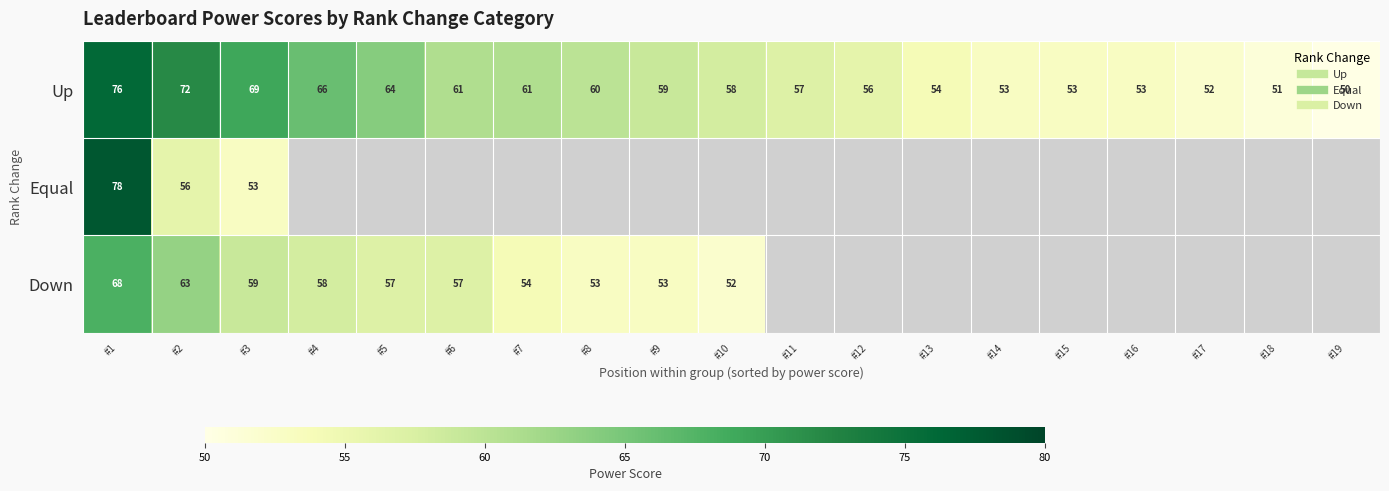

How many values in Equal are above zero?

3